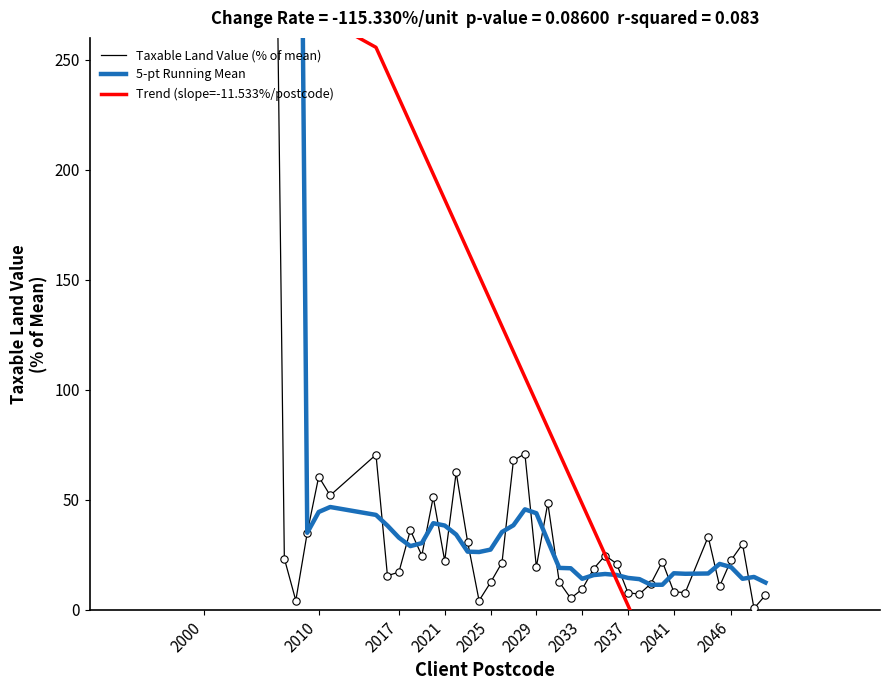

At how many categories does at least one series exceed 1763?

1